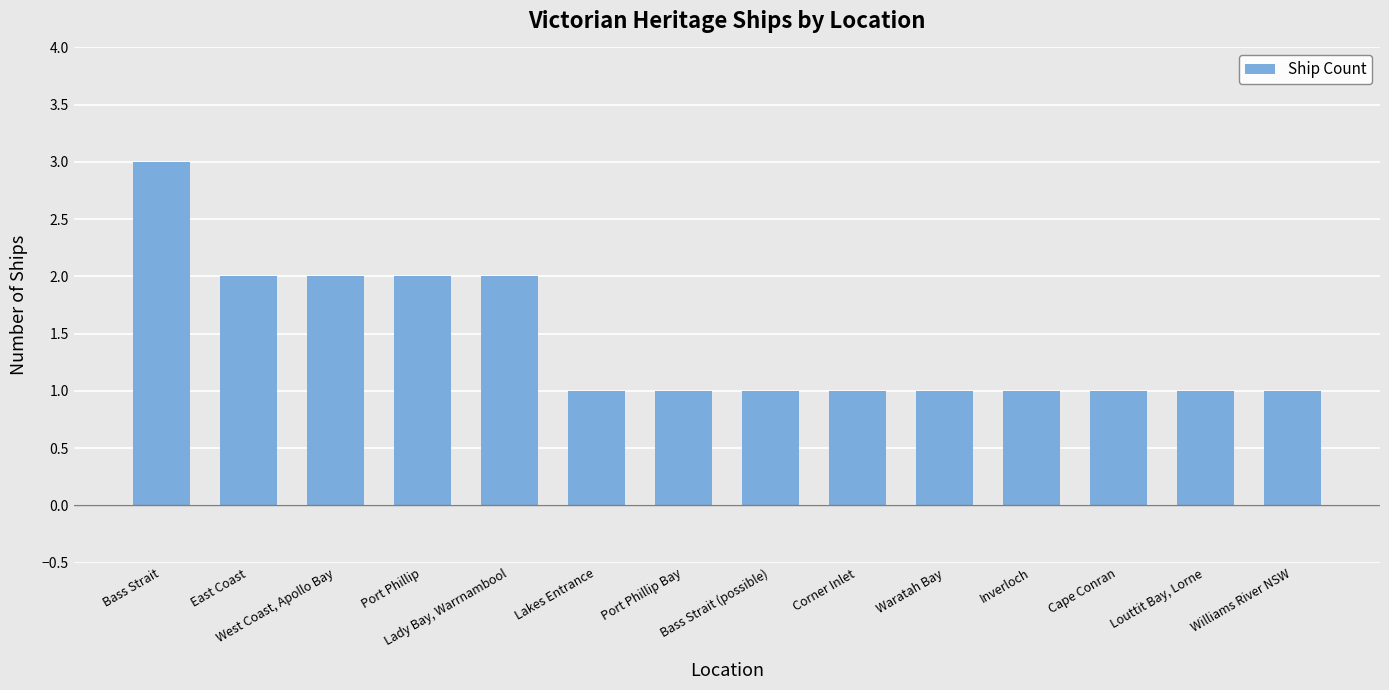

Count the values in the range 1 to 2.

13